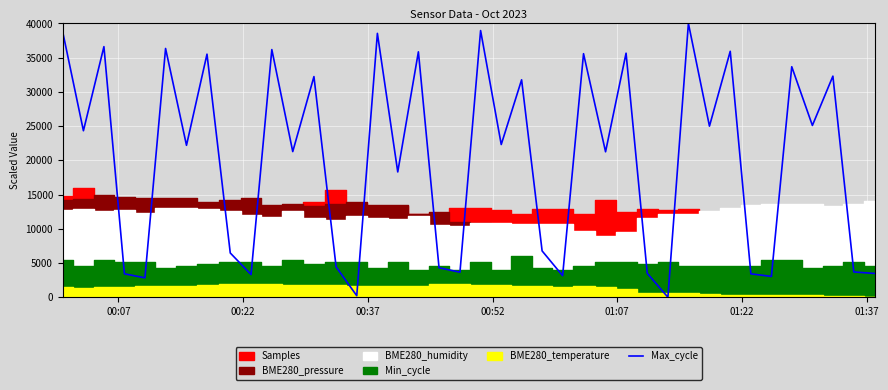

Reading left to right, extract all data points from this chart.

38708.3	24319.3	36602.3	3421.5	2835.4	36334.5	22189.5	35504.3	6463.8	3310.1	36172.7	21274.5	32228.6	4432.1	222.8	38541.2	18301.2	35843.8	4304.8	3654.9	38952.3	22306.2	31759.2	6766.1	3148.3	35573.2	21245.3	35644.9	3490.5	0.0	40000.0	24990.4	35923.3	3416.2	3042.2	33668.9	25091.2	32294.9	3692.1	3474.6